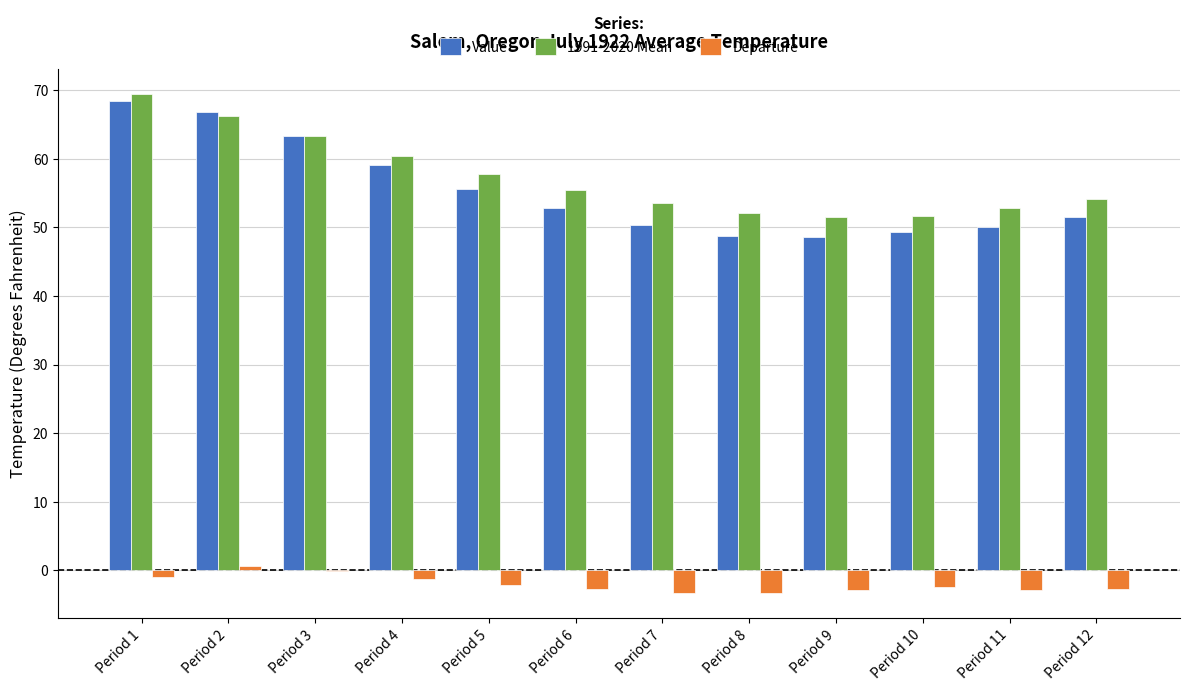

Between Period 1 and Period 9, which series saw the biggest shift?

Value